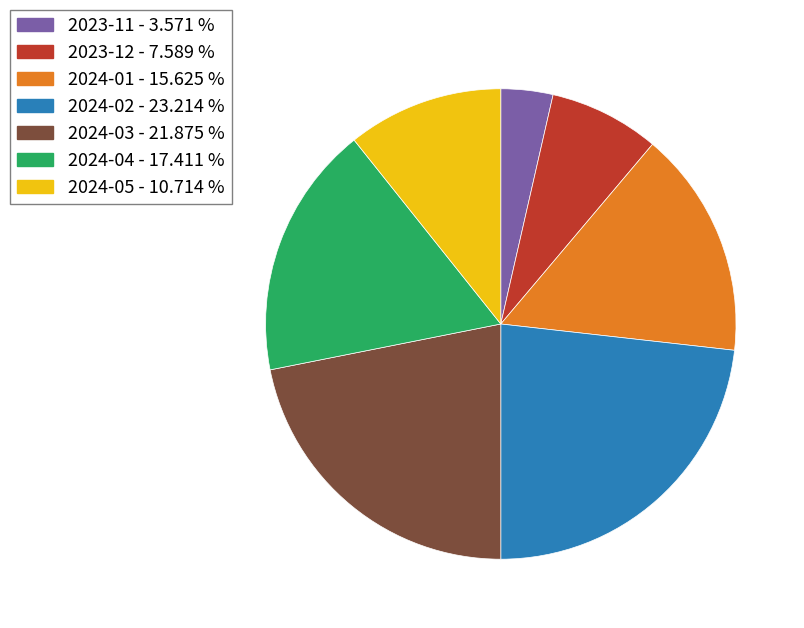

Rank the categories by value from lowest to highest.

2023-11, 2023-12, 2024-05, 2024-01, 2024-04, 2024-03, 2024-02